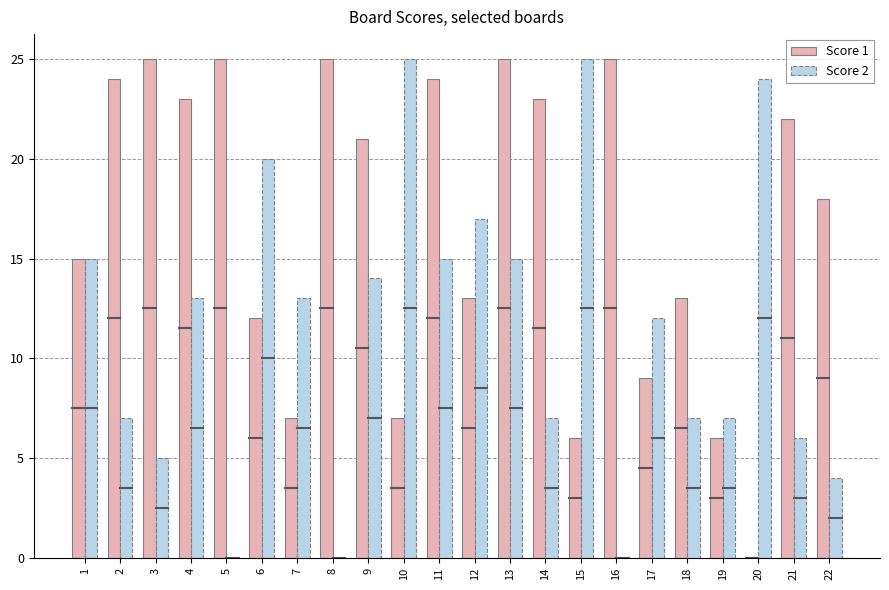

What are all the series names shown in the legend?

Score 1, Score 2